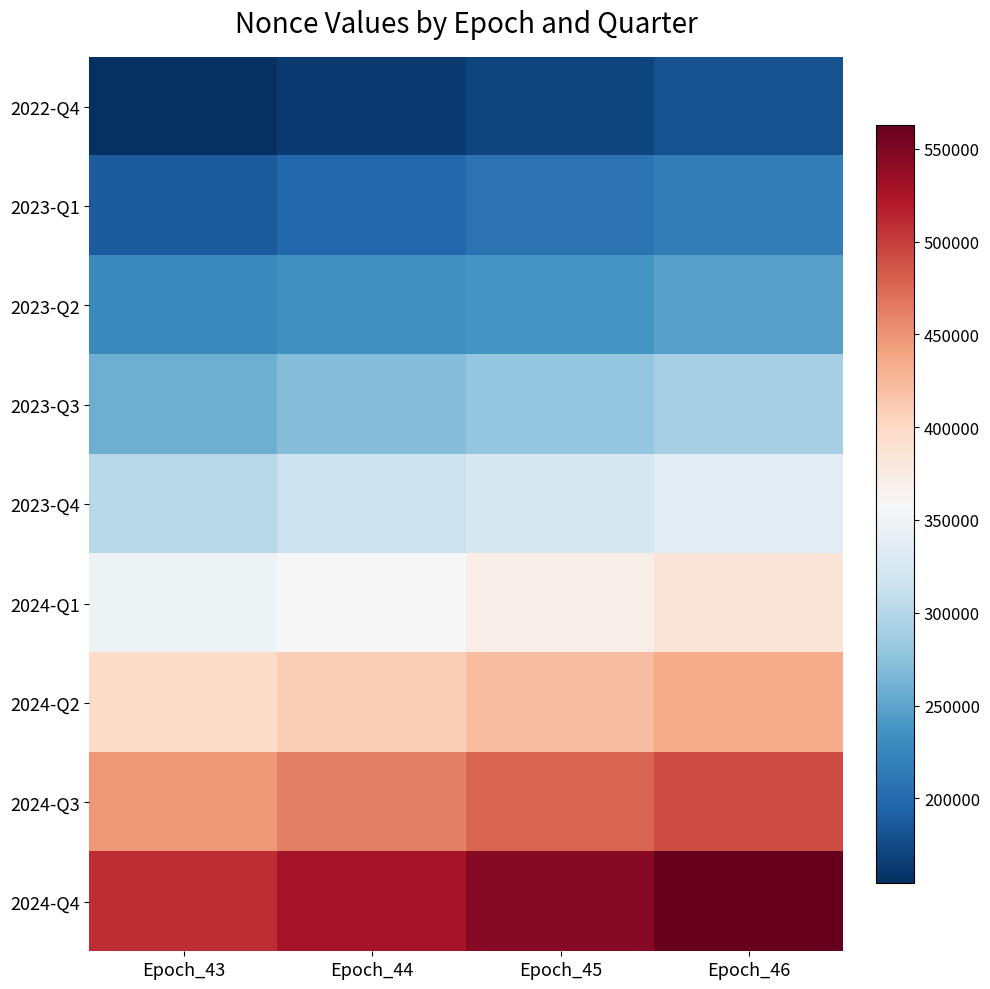

Which series changed the most between Epoch_44 and Epoch_46?

2024-Q4